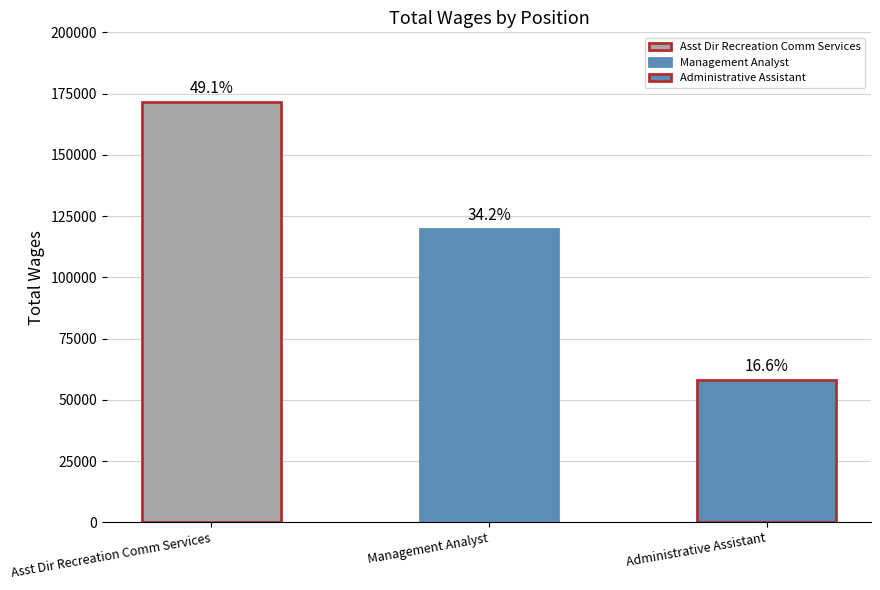

What is the ratio of the value at Asst Dir Recreation Comm Services to the value at Management Analyst?

1.4